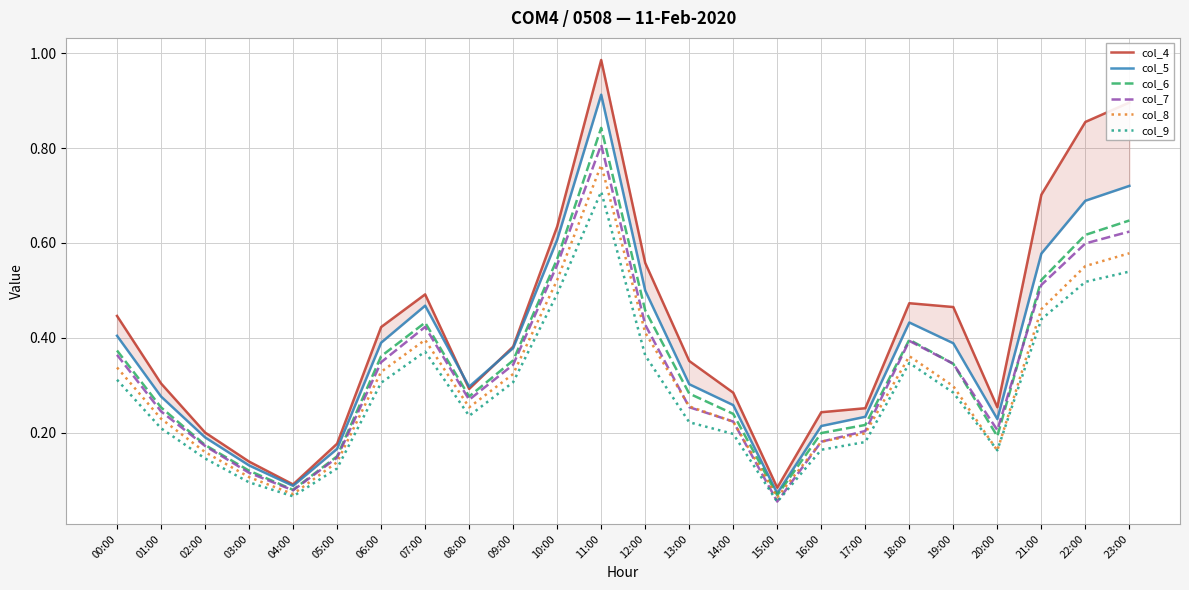

Does the chart display data point markers on the line(s)?

No